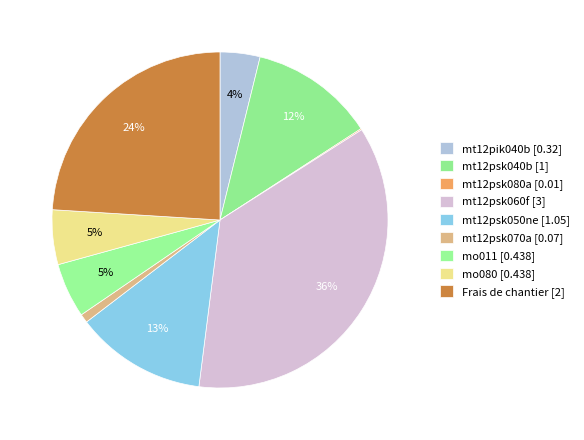

To the nearest percent, what is the difference between the largest and smallest slice percentages?

36%